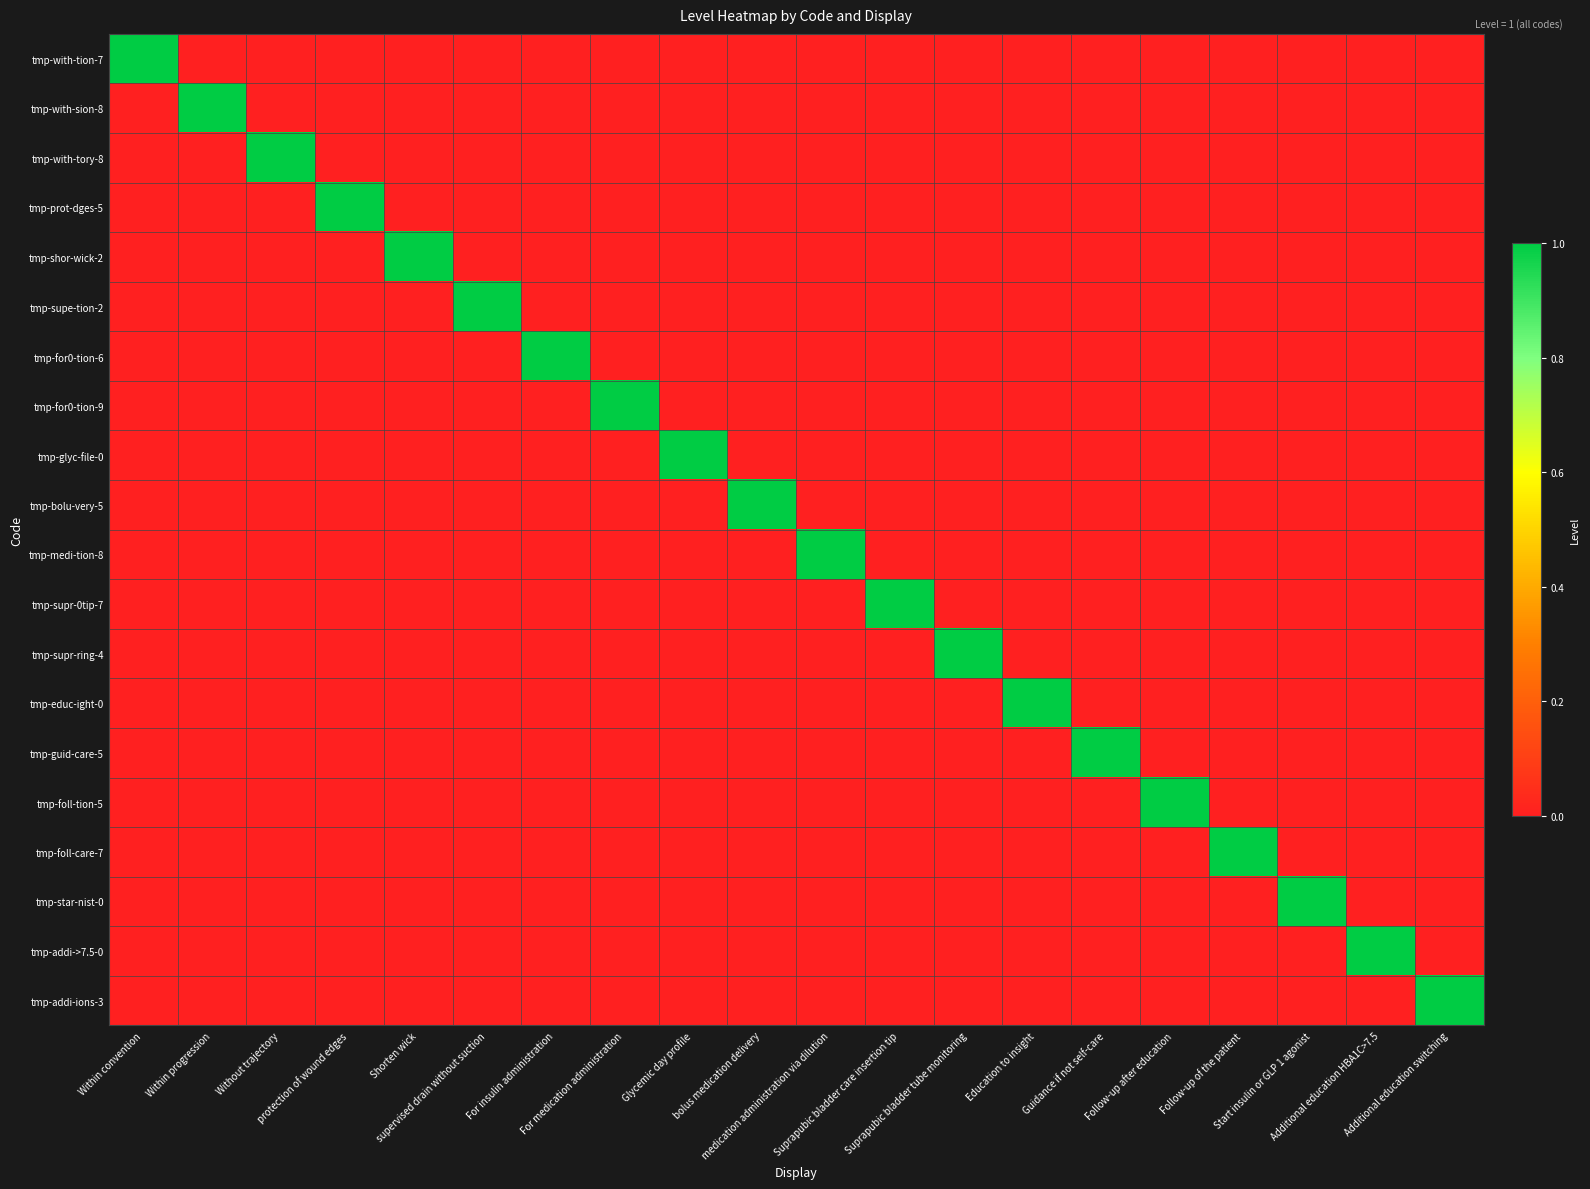

What is the total value across all series at Within convention?

1